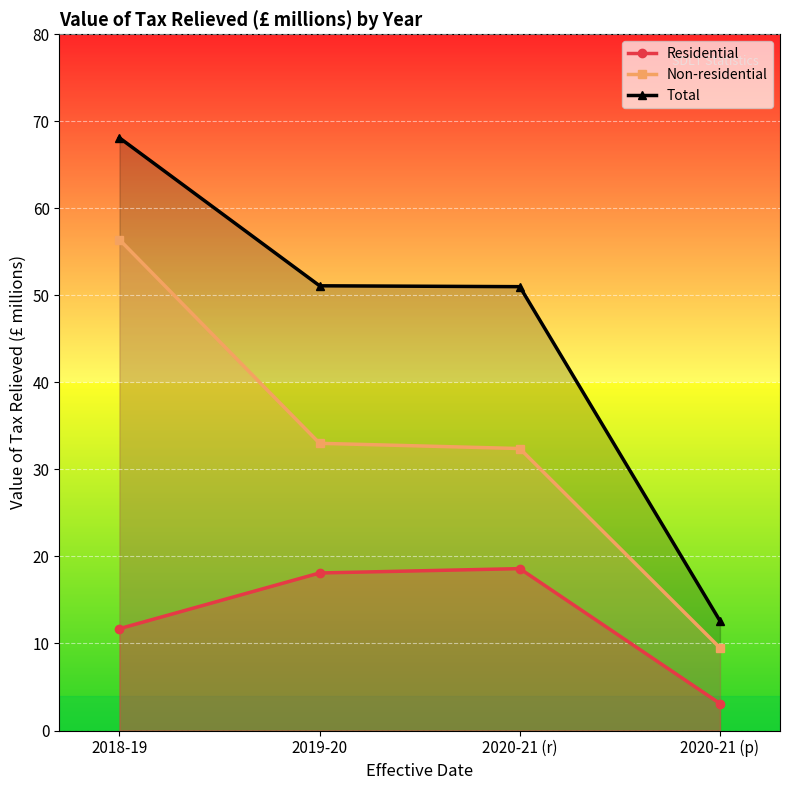

What is the difference between the Total values at 2020-21 (p) and 2018-19?

55.5